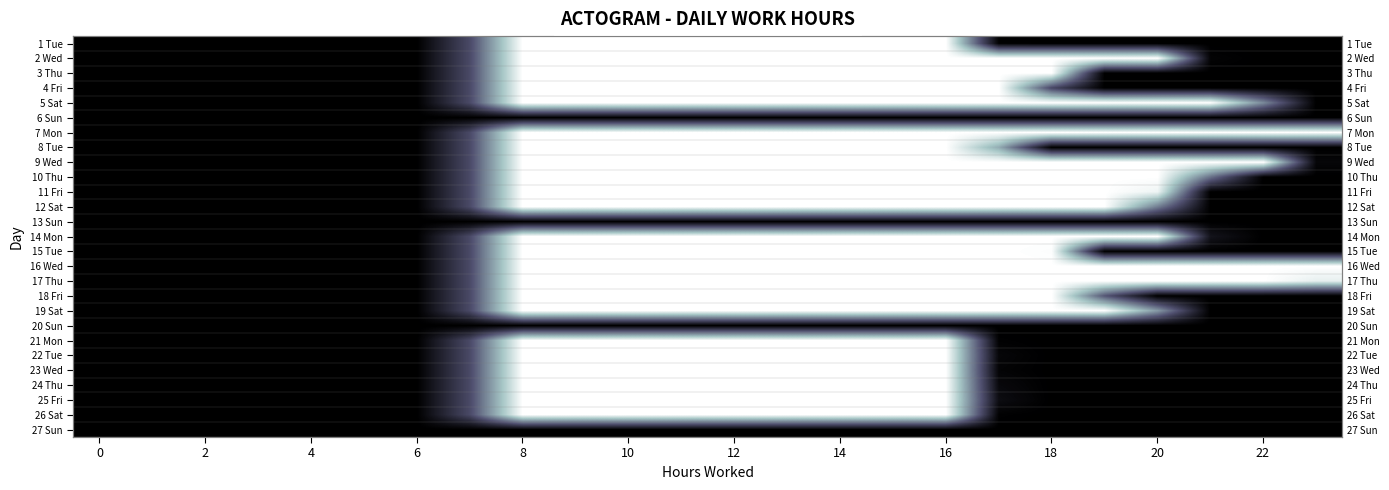

How many distinct data groups are displayed?

27